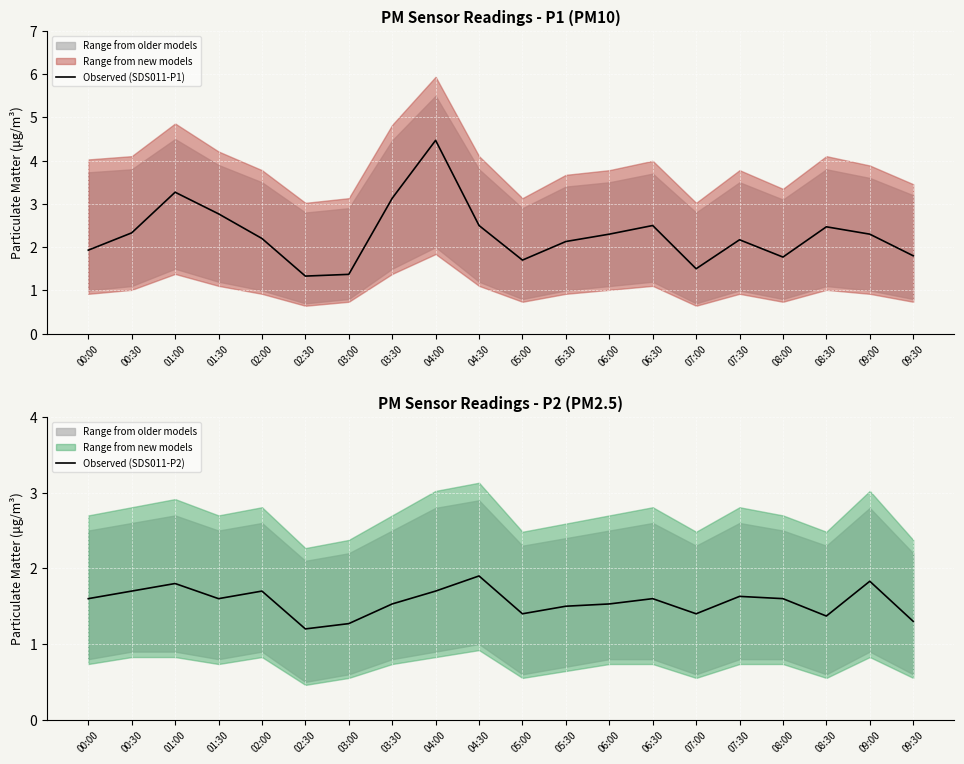

What is the difference between the maximum and second lowest values in the Observed P1 (SDS011) series?

3.1